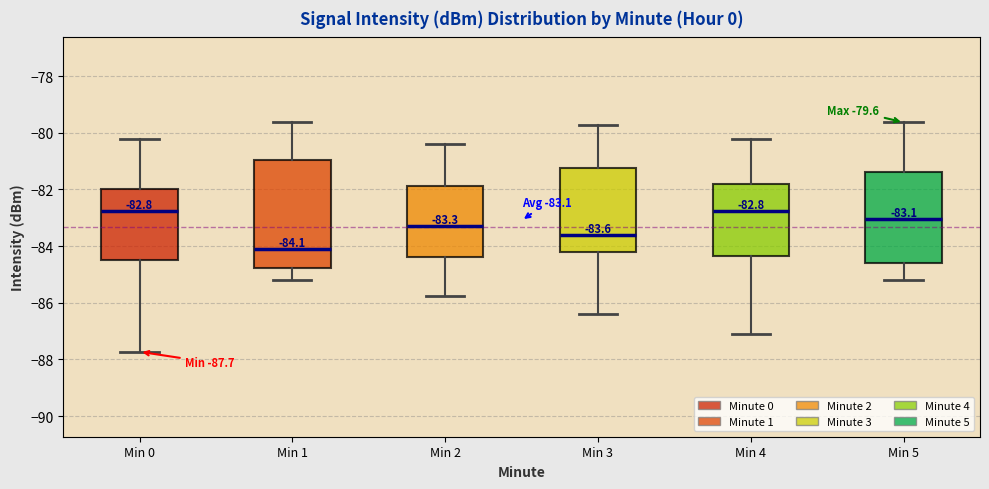

Comparing the boxes themselves (not the whiskers), which one is the tallest?

Min 1